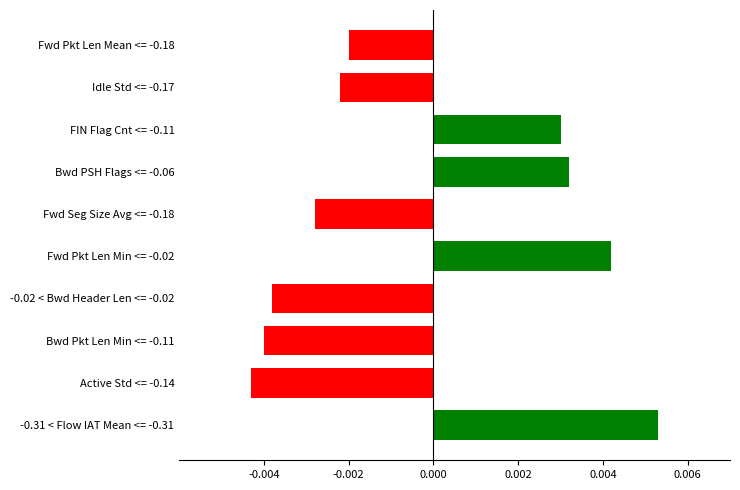

Count the values in the range 0 to 1.

4